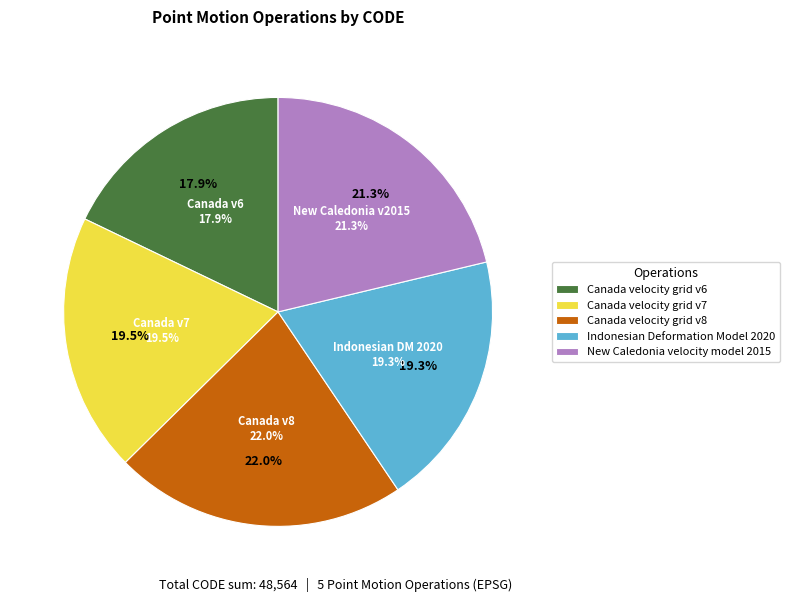

Count the number of slices in the pie.

5